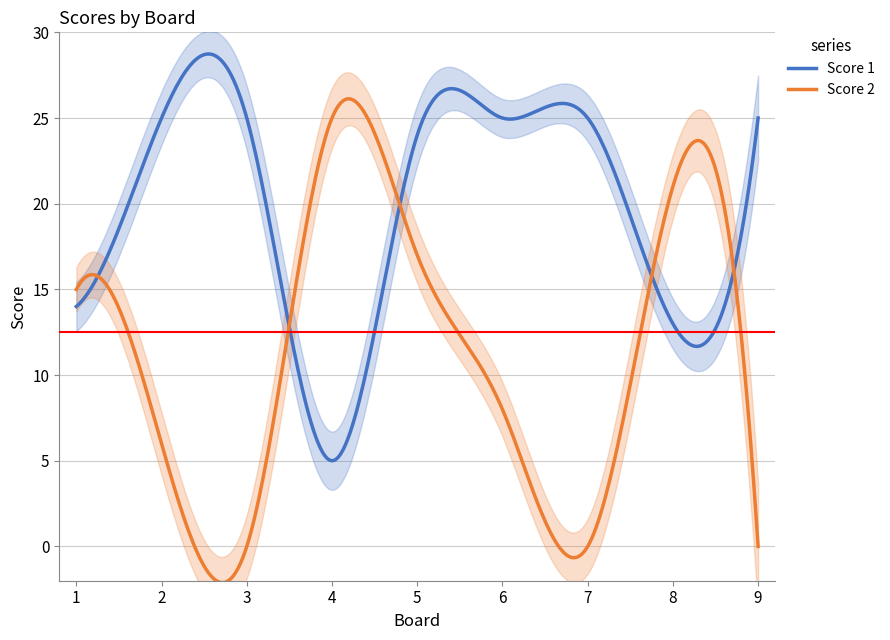

Which series has the largest total across all categories?

Score 1